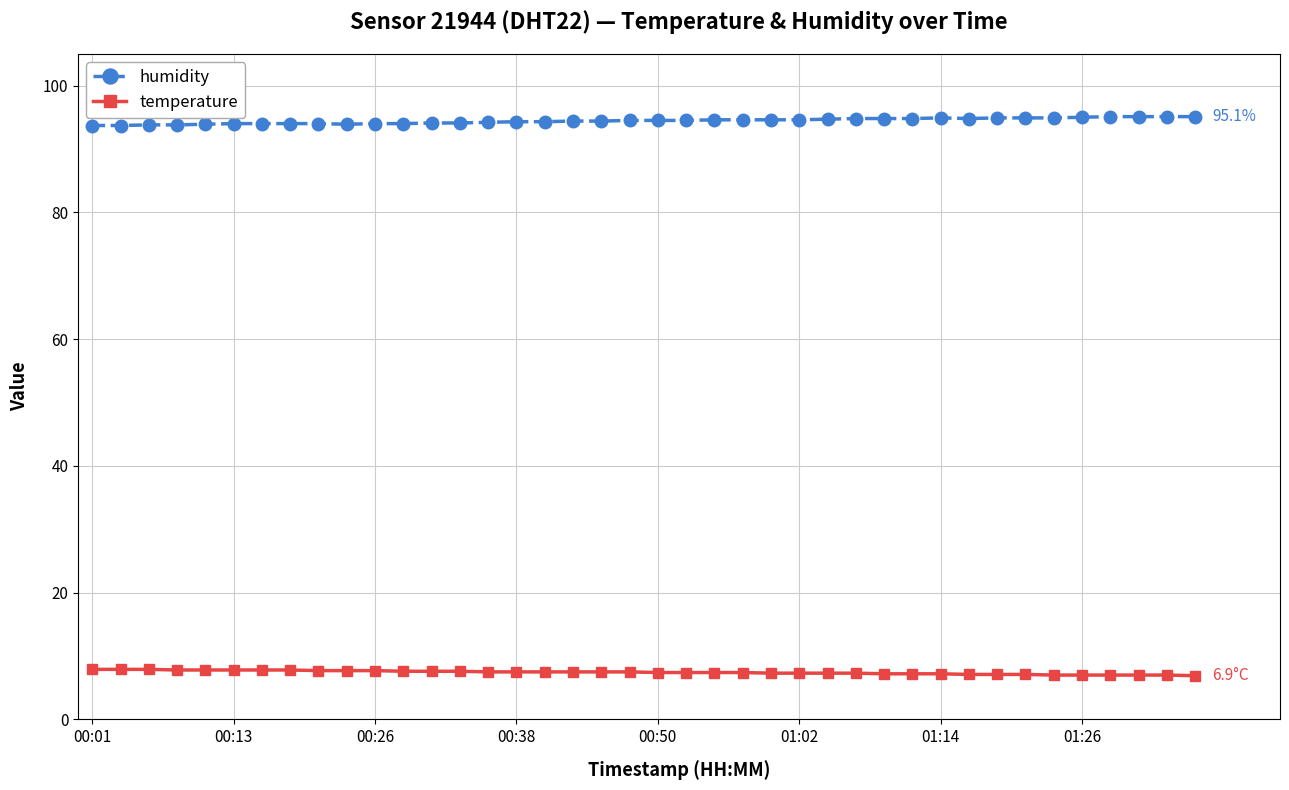

True or false: temperature and humidity cross at least once.

False